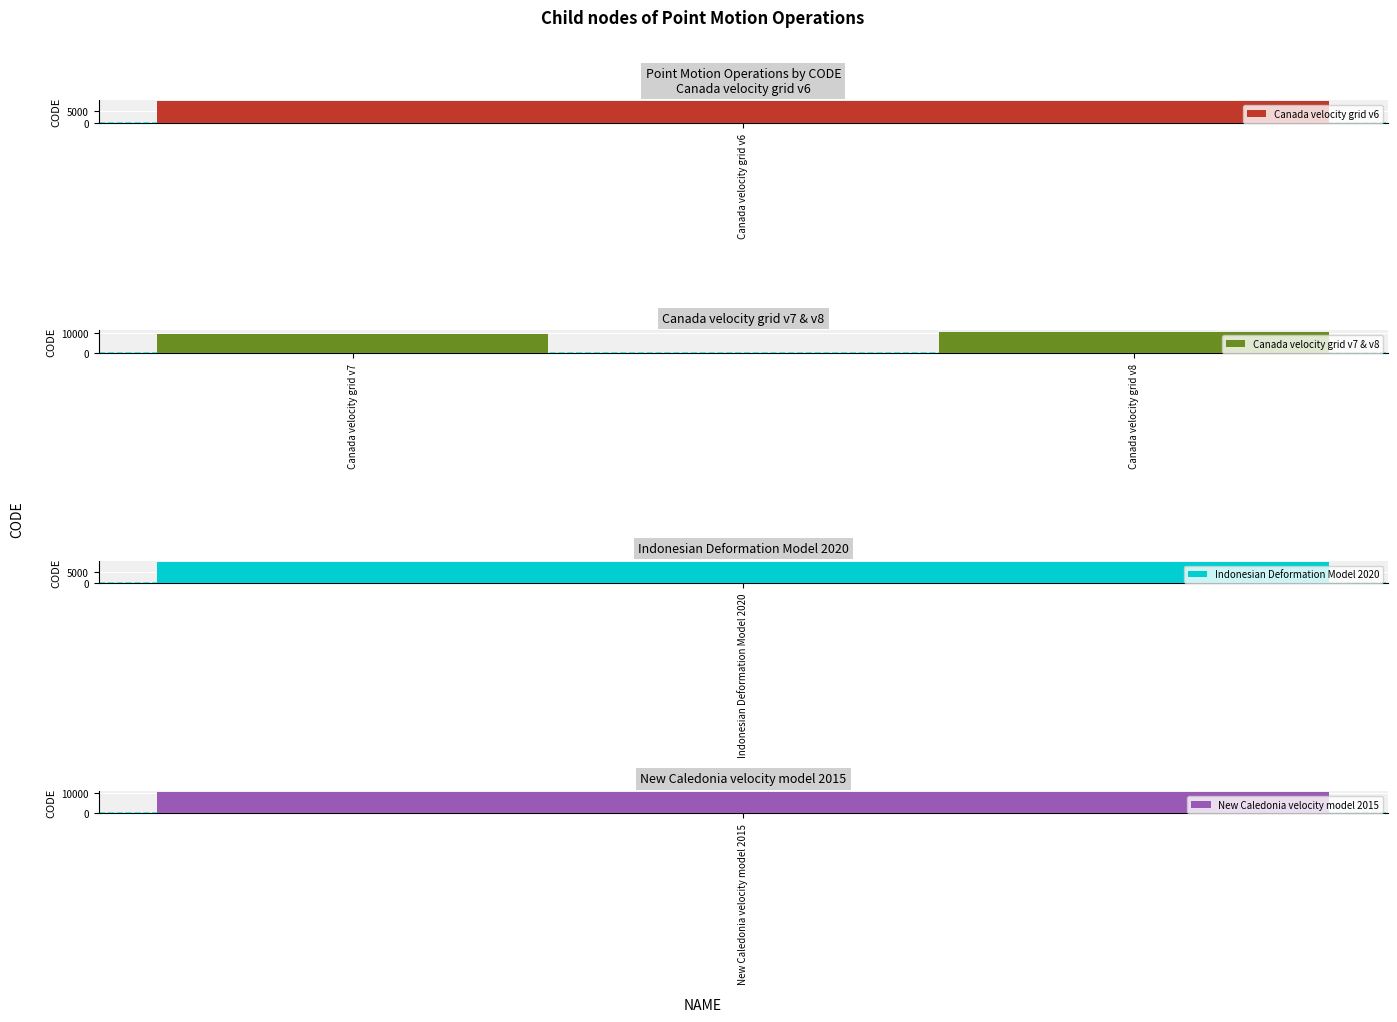

The value of Canada velocity grid v7 & v8 at Canada velocity grid v7 is 6062. True or false?

False